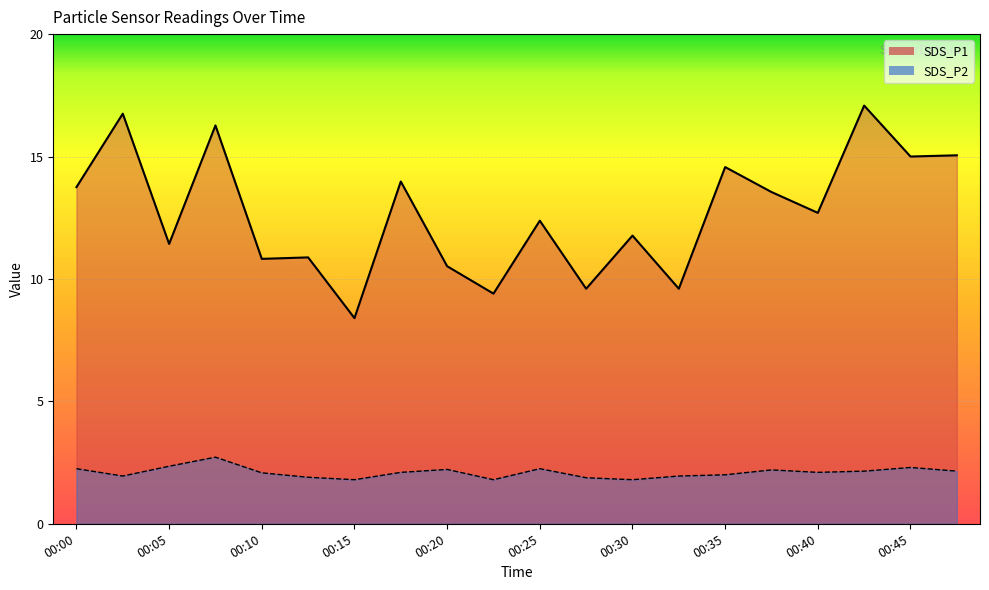

How many data points in SDS_P1 are above 12?

11